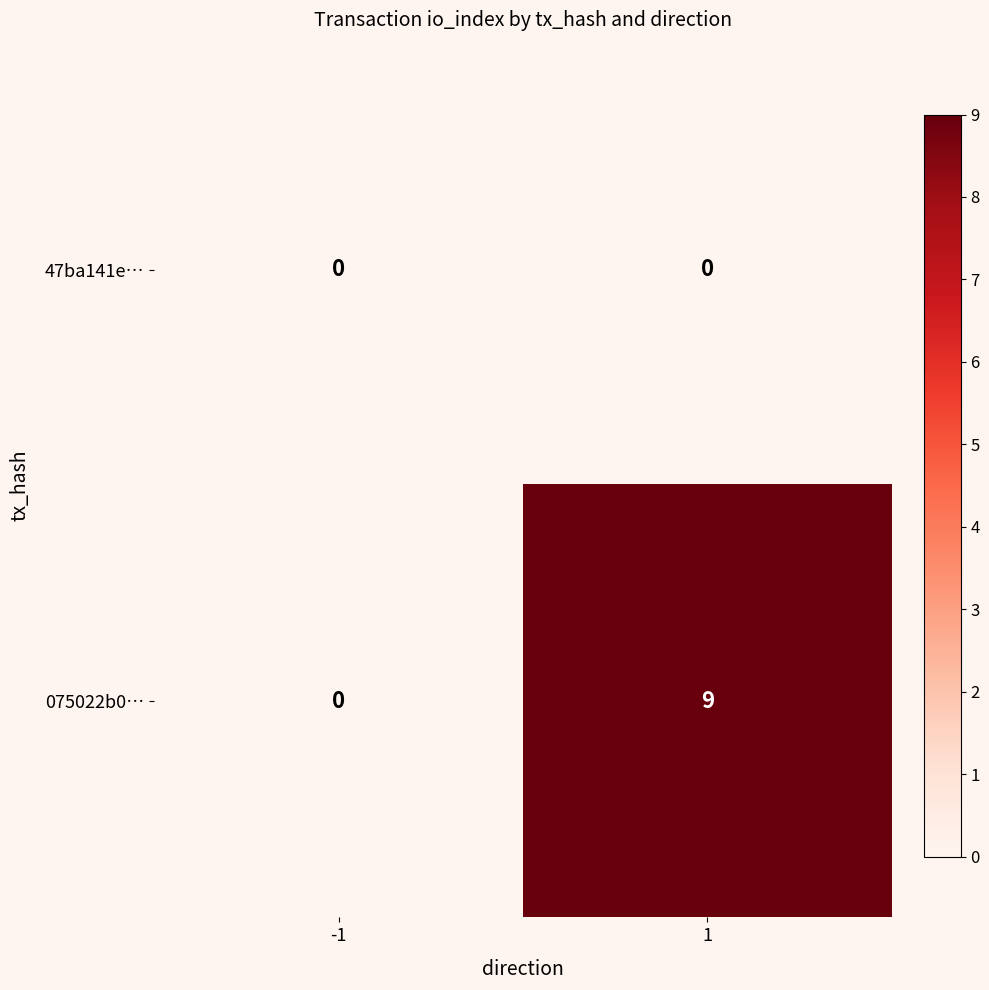

What is the greatest value displayed?

9